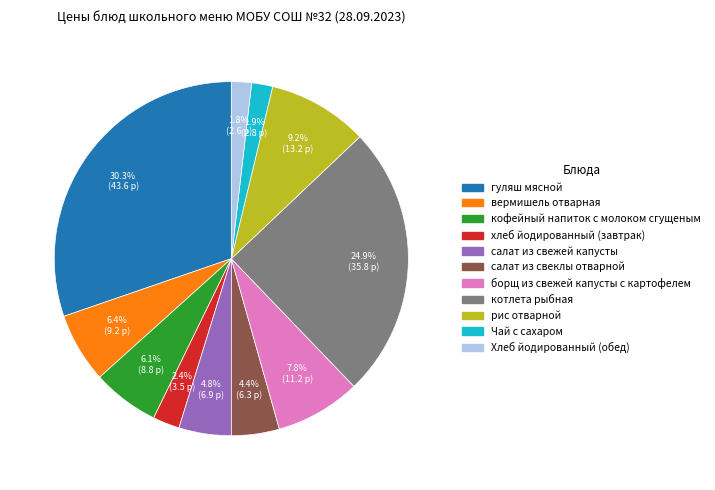

To the nearest percent, what percentage of the pie is Чай с сахаром?

2%